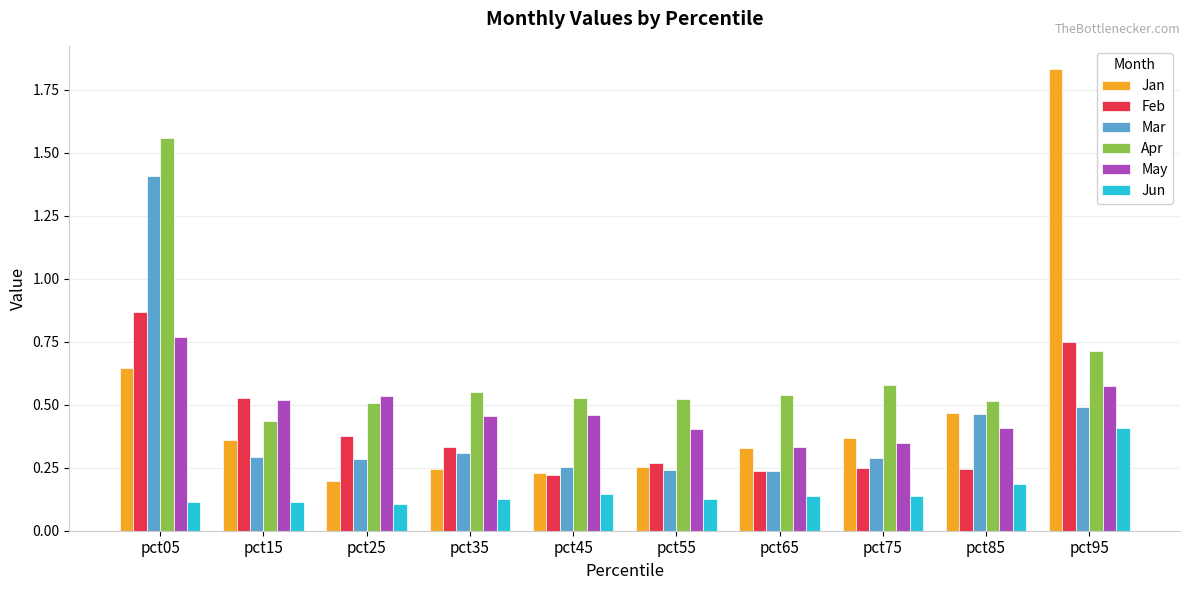

At which label does Jan reach its peak?

pct95